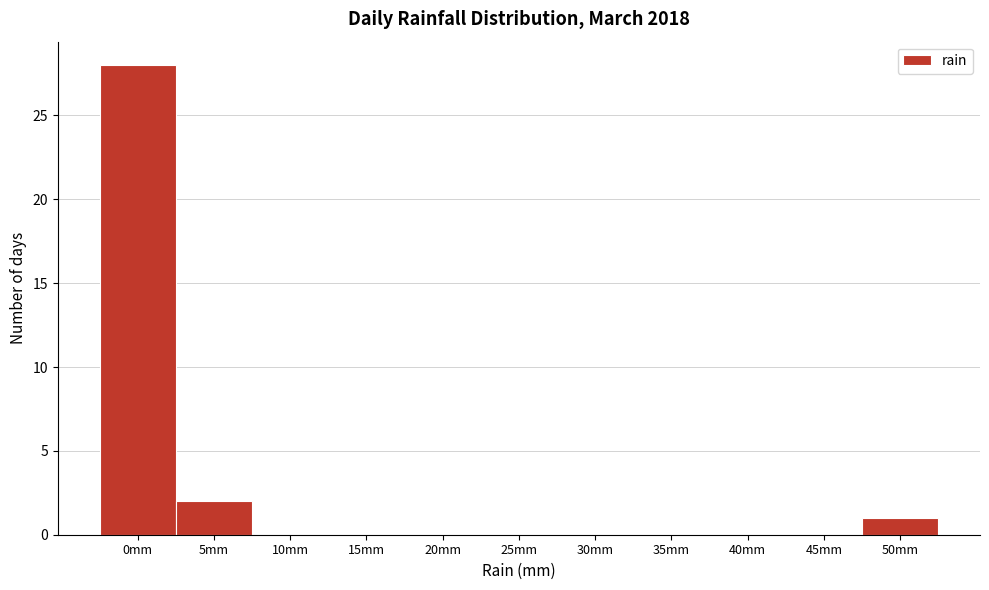

Reading left to right, transcribe all the data shown in this chart.

0mm=28	5mm=2	10mm=0	15mm=0	20mm=0	25mm=0	30mm=0	35mm=0	40mm=0	45mm=0	50mm=1